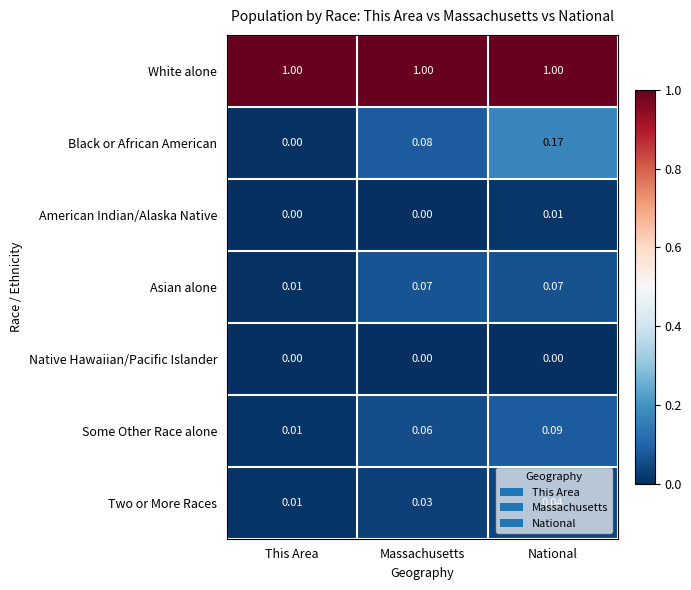

At which label is Asian alone closest to 0?

This Area